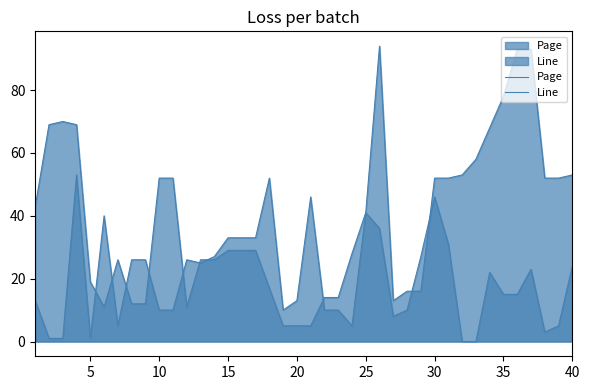

Does the chart display data point markers on the line(s)?

No